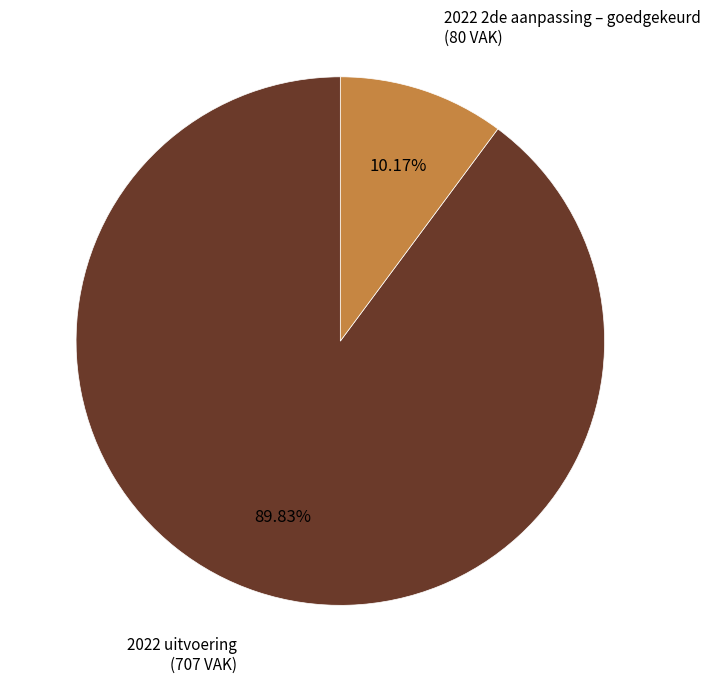

Count the number of slices in the pie.

2